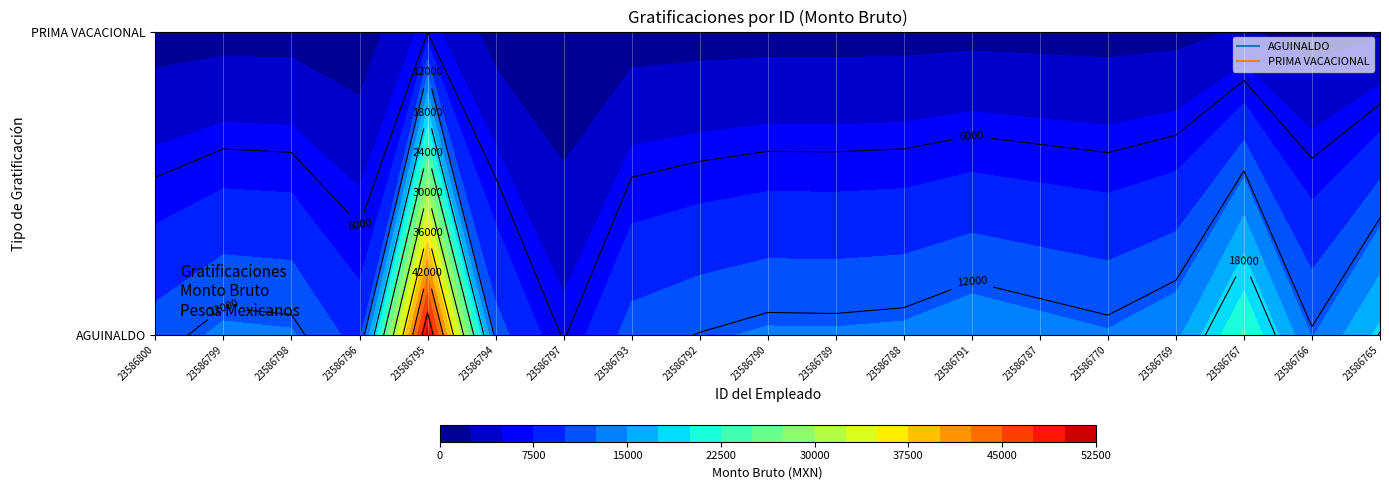

Is it true that AGUINALDO equals 12841.7 at 23586790?

True